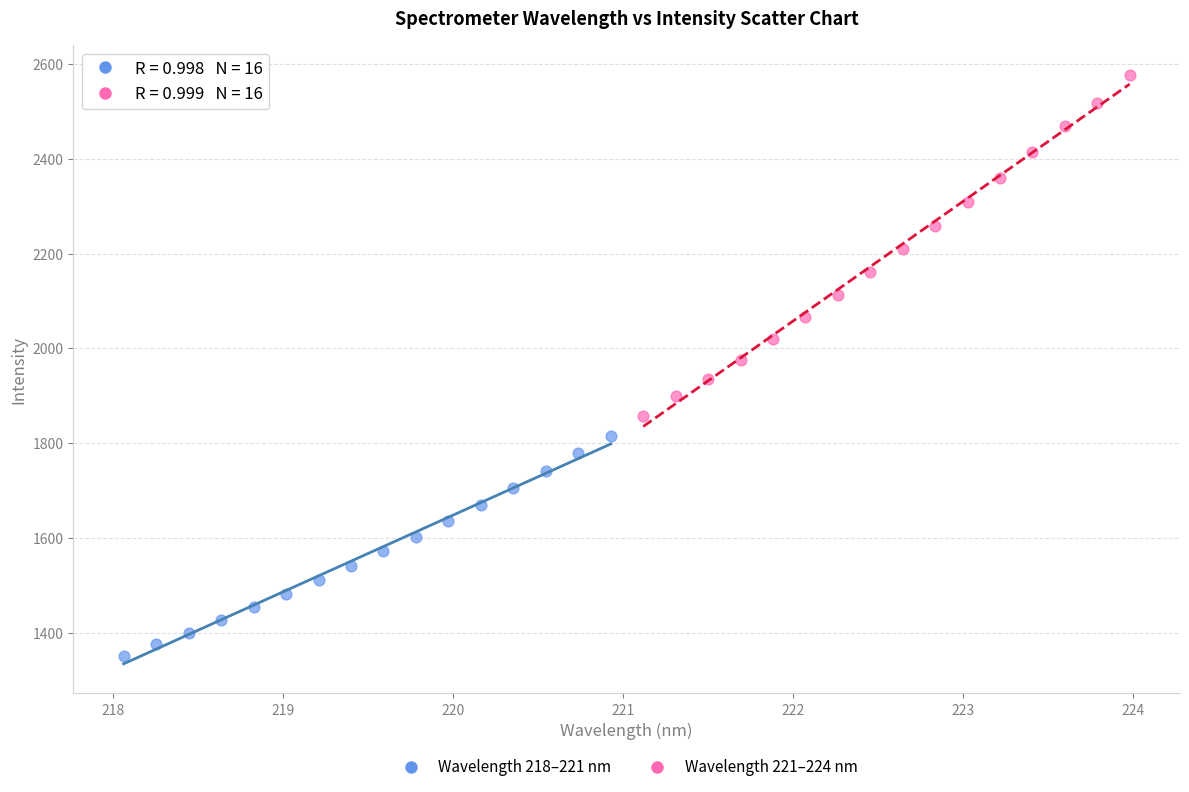

Which series contains the lowest Y value?

Wavelength 218–221 nm